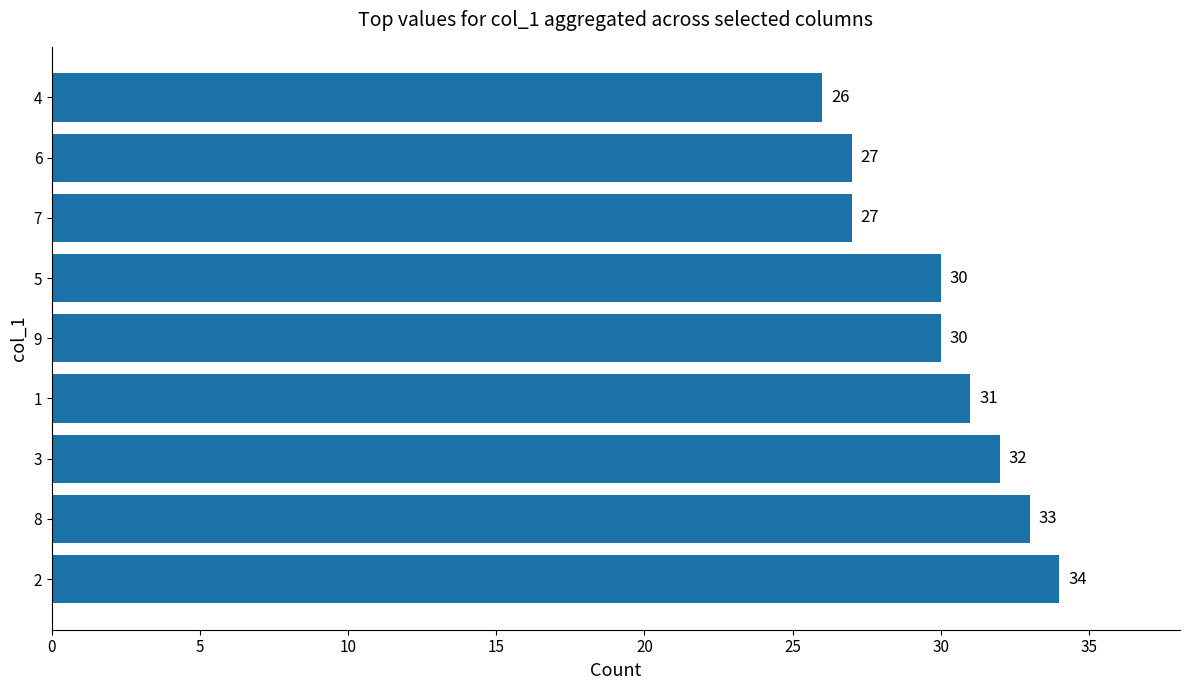

What is the minimum value shown in the chart?

26